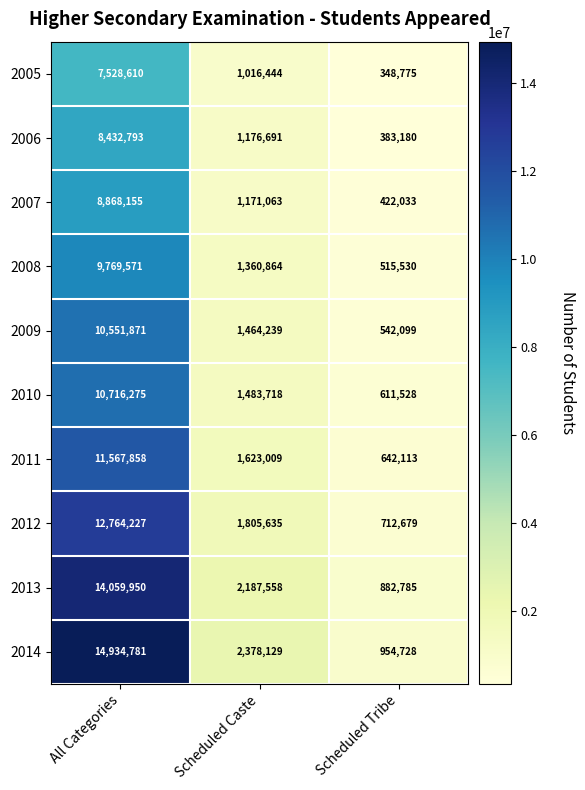

Reading right to left, what are all the values shown in this chart?

2005: Scheduled Tribe=348775	Scheduled Caste=1016444	All Categories=7528610
2006: Scheduled Tribe=383180	Scheduled Caste=1176691	All Categories=8432793
2007: Scheduled Tribe=422033	Scheduled Caste=1171063	All Categories=8868155
2008: Scheduled Tribe=515530	Scheduled Caste=1360864	All Categories=9769571
2009: Scheduled Tribe=542099	Scheduled Caste=1464239	All Categories=10551871
2010: Scheduled Tribe=611528	Scheduled Caste=1483718	All Categories=10716275
2011: Scheduled Tribe=642113	Scheduled Caste=1623009	All Categories=11567858
2012: Scheduled Tribe=712679	Scheduled Caste=1805635	All Categories=12764227
2013: Scheduled Tribe=882785	Scheduled Caste=2187558	All Categories=14059950
2014: Scheduled Tribe=954728	Scheduled Caste=2378129	All Categories=14934781